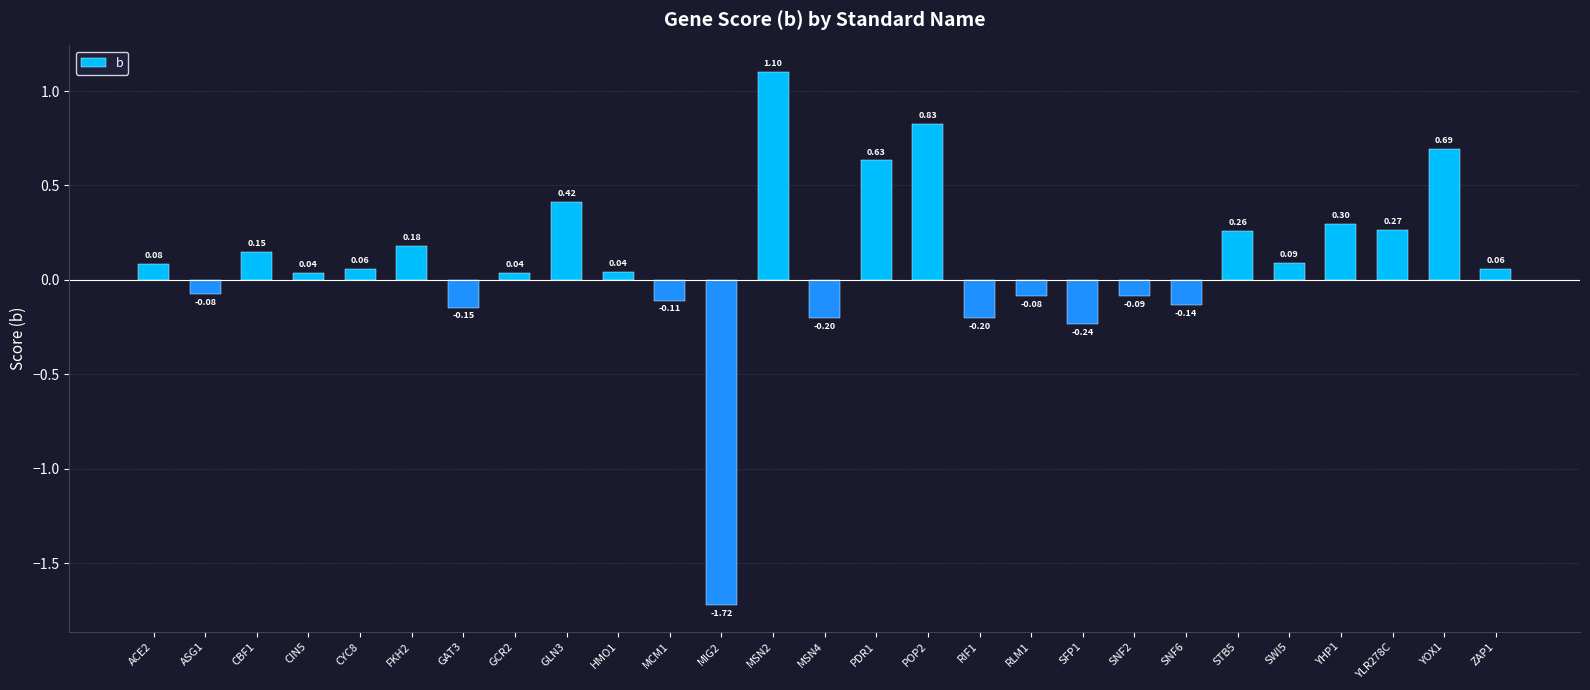

At which label does the data first exceed 0?

ACE2